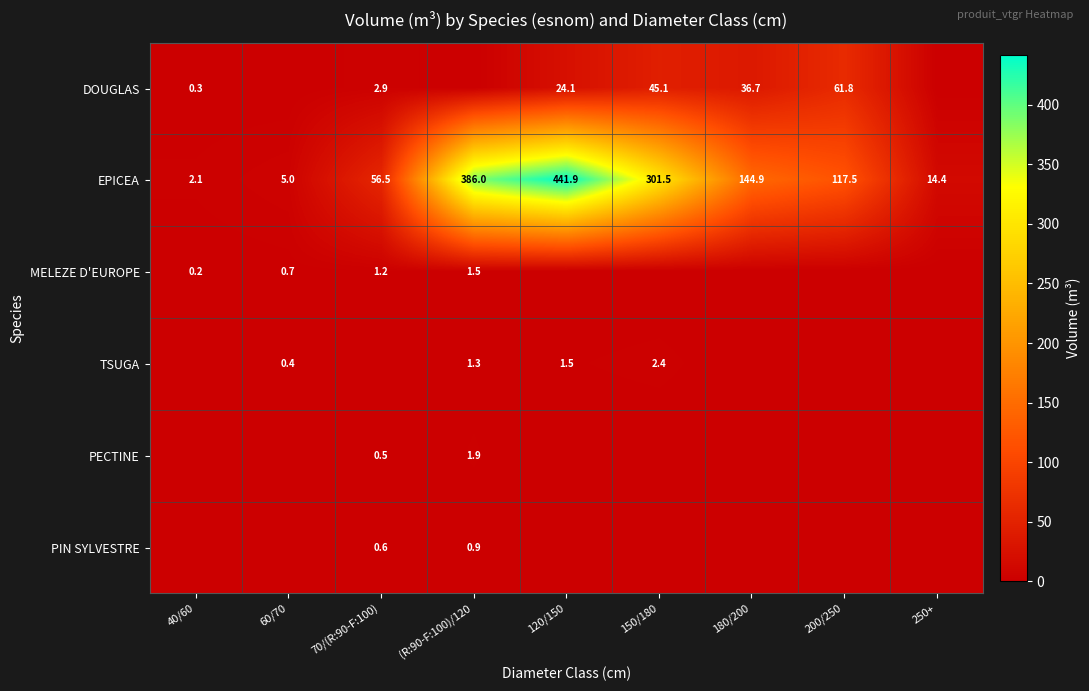

What is the average value of the EPICEA series?

163.3